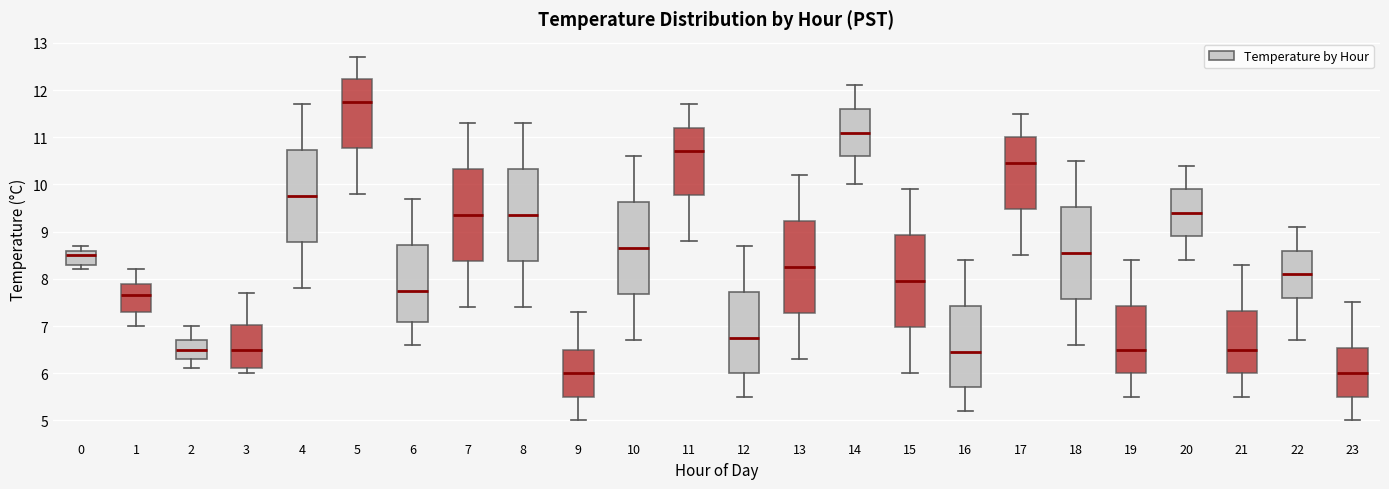

Reading left to right, transcribe this box plot: for each box, give where its median line is, the range the box spans, and where its two whiskers end, as read against the y-axis. The values are not printed on the chart, so give them approximately, as read against the axis.

0: median 8.5, box 8.3 to 8.6, whiskers 8.2 to 8.7
1: median 7.7, box 7.3 to 7.9, whiskers 7.0 to 8.2
2: median 6.5, box 6.3 to 6.7, whiskers 6.1 to 7.0
3: median 6.5, box 6.1 to 7.0, whiskers 6.0 to 7.7
4: median 9.8, box 8.8 to 10.7, whiskers 7.8 to 11.7
5: median 11.8, box 10.8 to 12.2, whiskers 9.8 to 12.7
6: median 7.8, box 7.1 to 8.7, whiskers 6.6 to 9.7
7: median 9.4, box 8.4 to 10.3, whiskers 7.4 to 11.3
8: median 9.4, box 8.4 to 10.3, whiskers 7.4 to 11.3
9: median 6.0, box 5.5 to 6.5, whiskers 5.0 to 7.3
10: median 8.7, box 7.7 to 9.6, whiskers 6.7 to 10.6
11: median 10.7, box 9.8 to 11.2, whiskers 8.8 to 11.7
12: median 6.8, box 6.0 to 7.7, whiskers 5.5 to 8.7
13: median 8.3, box 7.3 to 9.2, whiskers 6.3 to 10.2
14: median 11.1, box 10.6 to 11.6, whiskers 10.0 to 12.1
15: median 8.0, box 7.0 to 8.9, whiskers 6.0 to 9.9
16: median 6.5, box 5.7 to 7.4, whiskers 5.2 to 8.4
17: median 10.5, box 9.5 to 11.0, whiskers 8.5 to 11.5
18: median 8.6, box 7.6 to 9.5, whiskers 6.6 to 10.5
19: median 6.5, box 6.0 to 7.4, whiskers 5.5 to 8.4
20: median 9.4, box 8.9 to 9.9, whiskers 8.4 to 10.4
21: median 6.5, box 6.0 to 7.3, whiskers 5.5 to 8.3
22: median 8.1, box 7.6 to 8.6, whiskers 6.7 to 9.1
23: median 6.0, box 5.5 to 6.5, whiskers 5.0 to 7.5